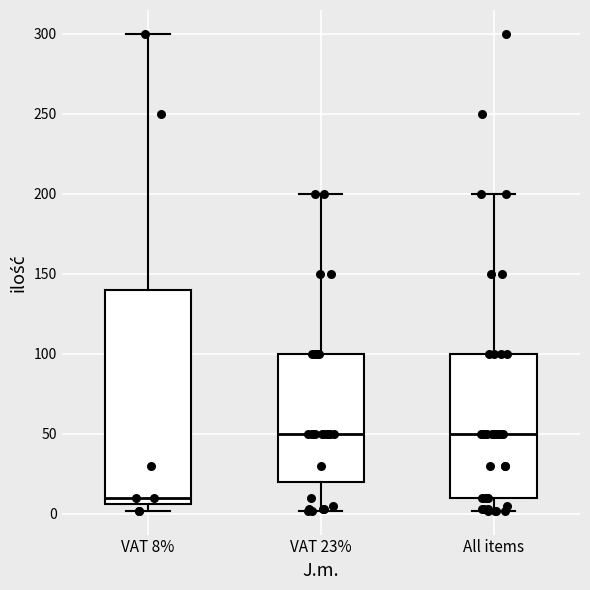

Which box is the tallest, from its lower edge to its upper edge?

VAT 8%